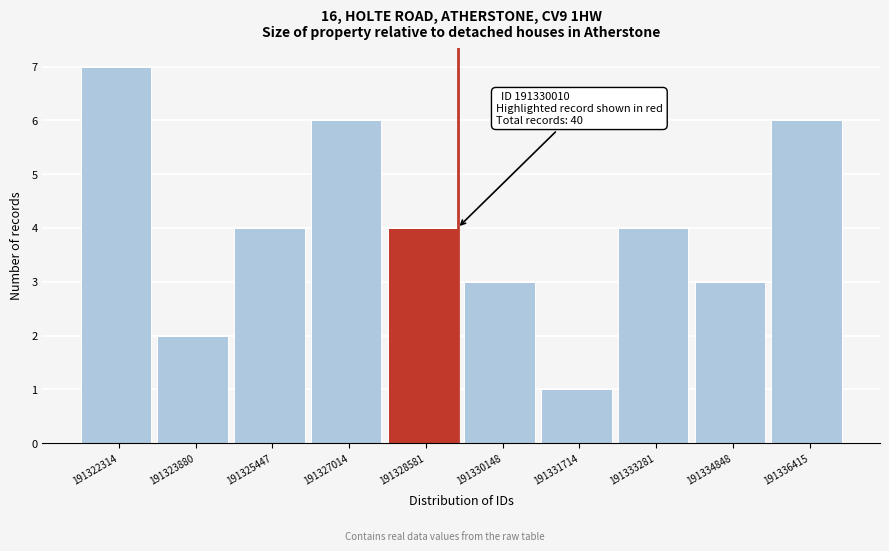

Reading left to right, what are all the values shown in this chart?

7	2	4	6	4	3	1	4	3	6